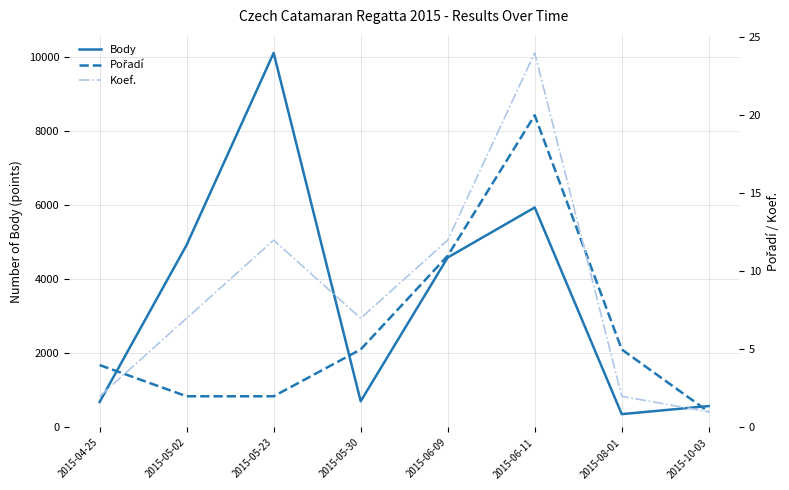

What is the label of the 7th point from the left?

2015-08-01